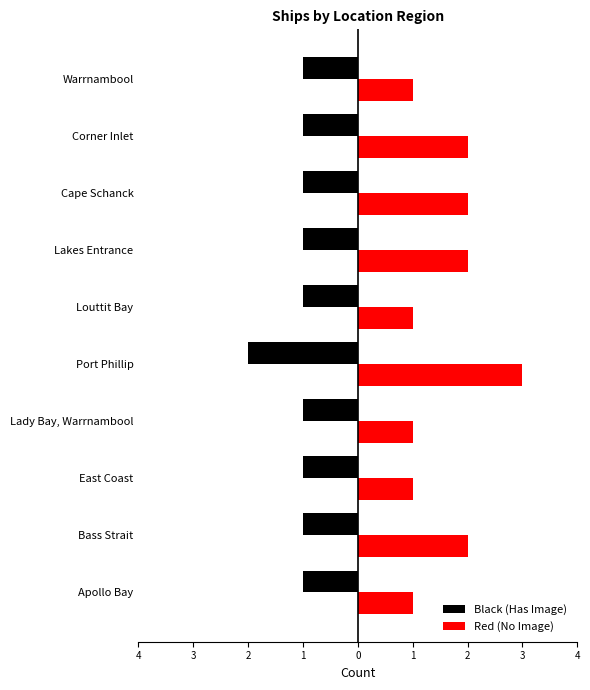

Which series has the widest spread of values?

Red (No Image)